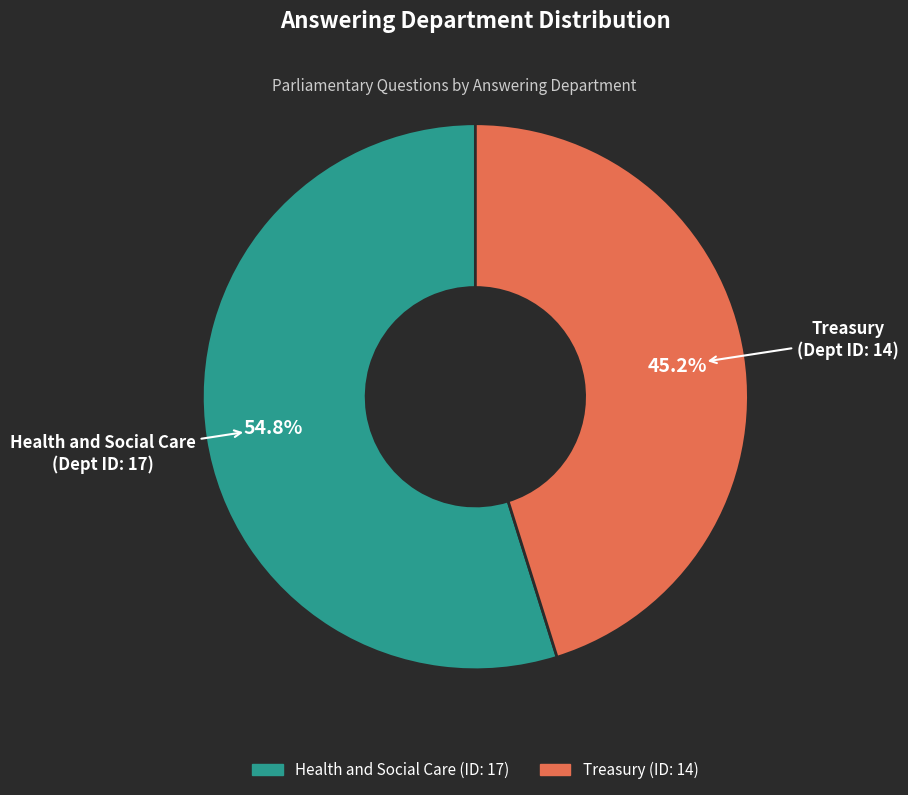

To the nearest percent, what is the difference between the largest and smallest slice percentages?

10%